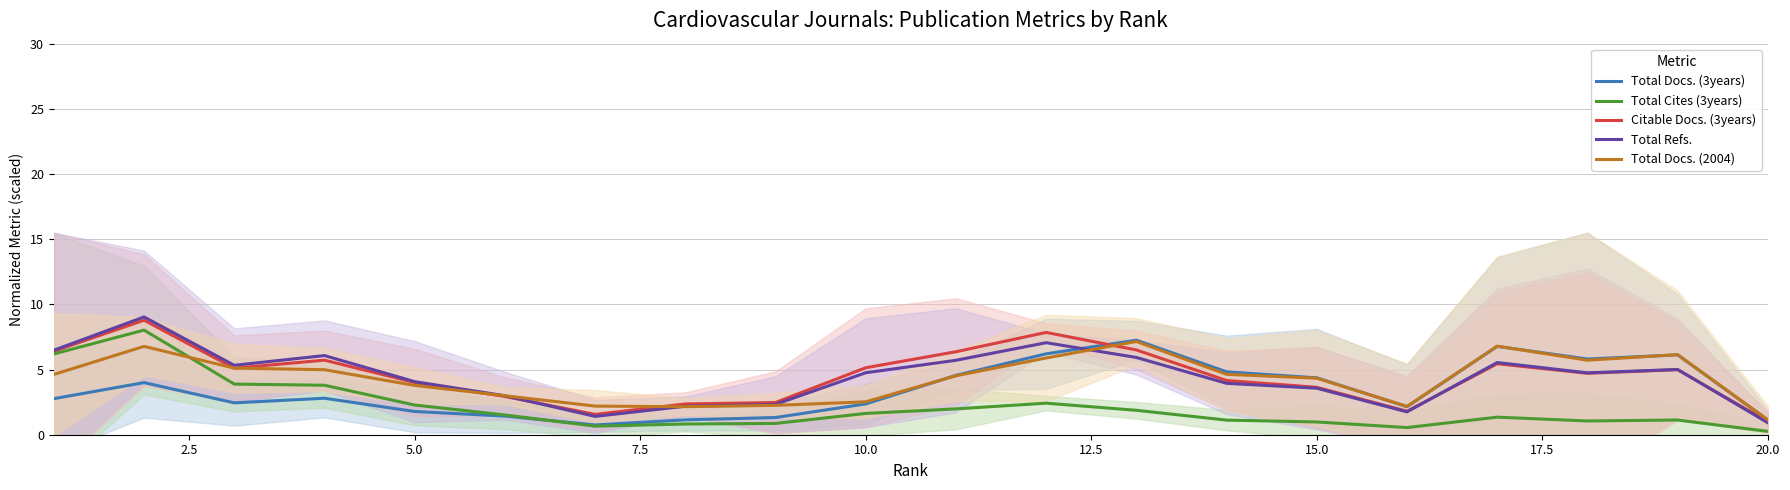

Which series has the widest spread of values?

Total Refs.